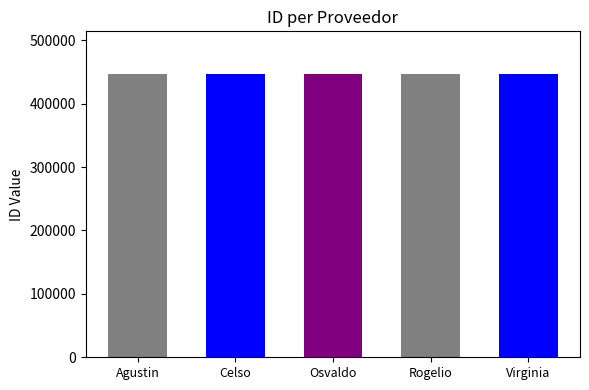

Approximately how many times larger is the value at rogelio-fermin-melo-roa compared to osvaldo-daniel-vera-gauto?

1.0